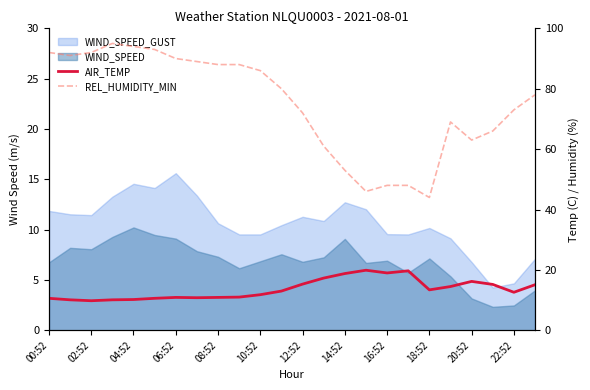

What is the sum of all AIR_TEMP values?

326.8